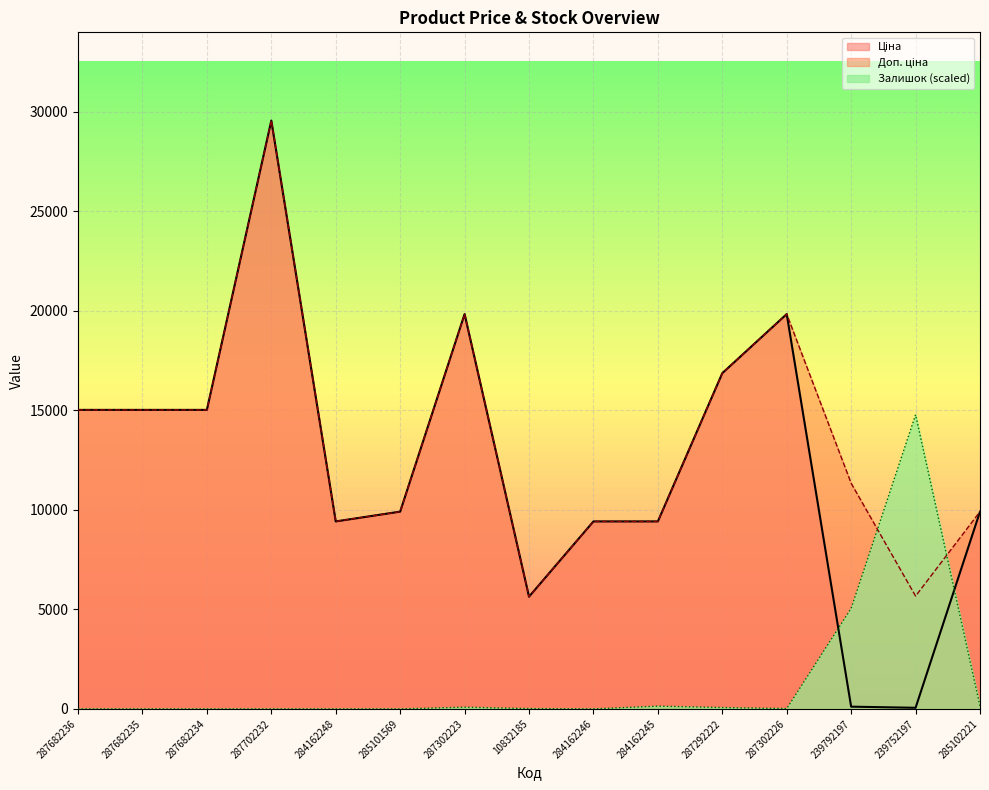

At which category does Ціна reach its first local peak?

287702232